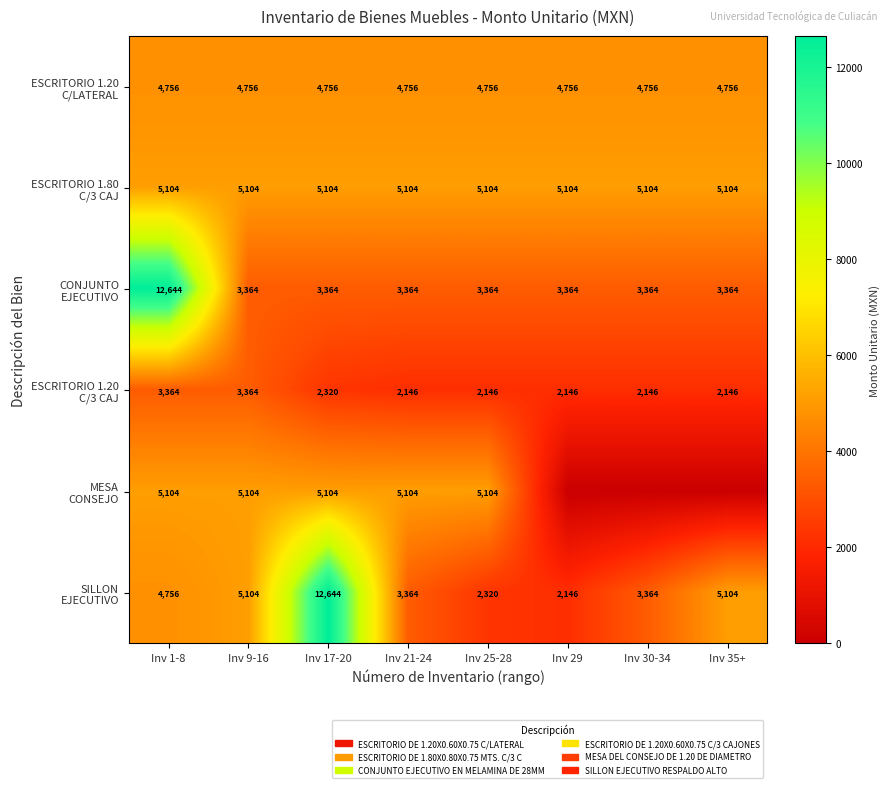

At which category is the sum across all series the highest?

Inv 1-8